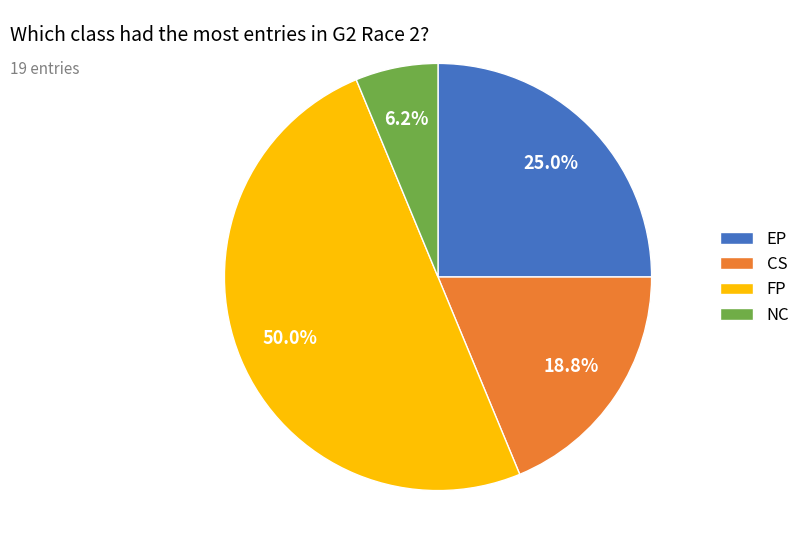

What is the ratio of the value at EP to the value at NC?

4.0